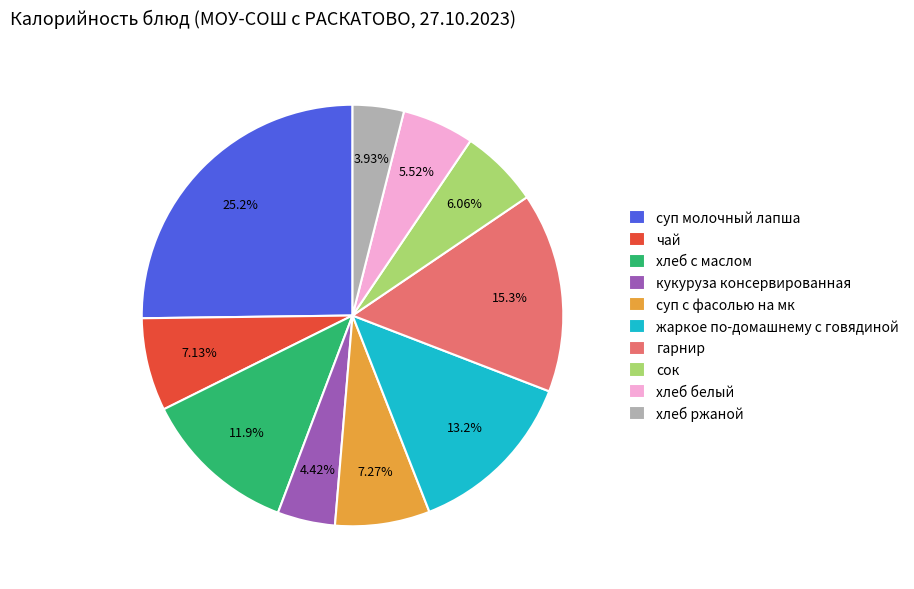

Between кукуруза консервированная and сок, which is larger?

сок